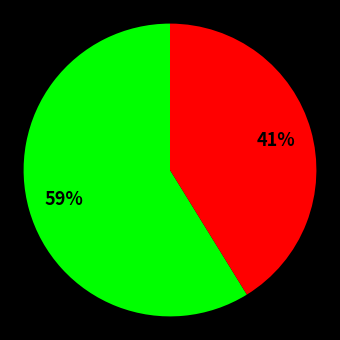

To the nearest percent, what is the difference between the largest and smallest slice percentages?

18%